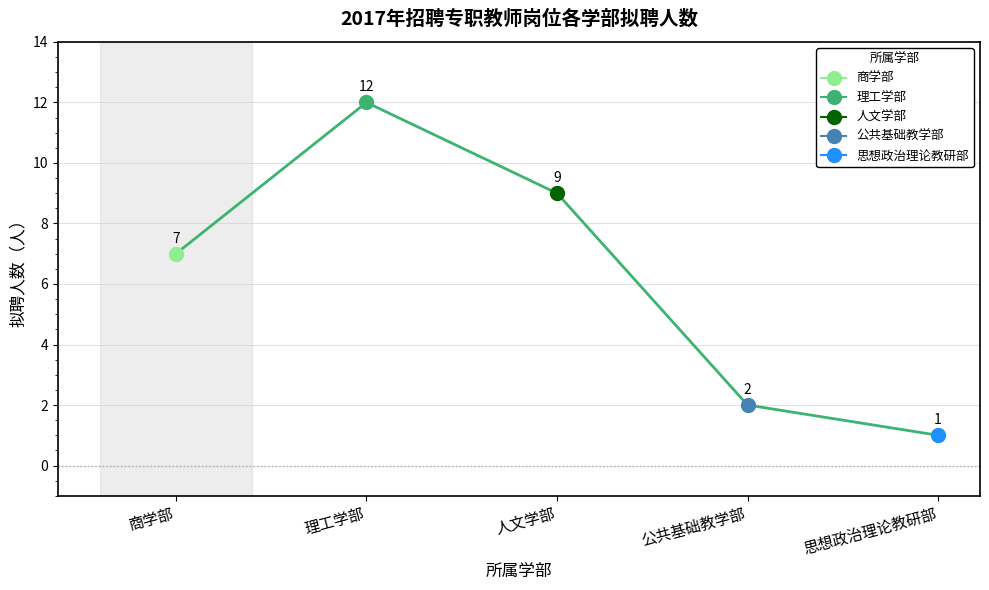

What is the average value?

6